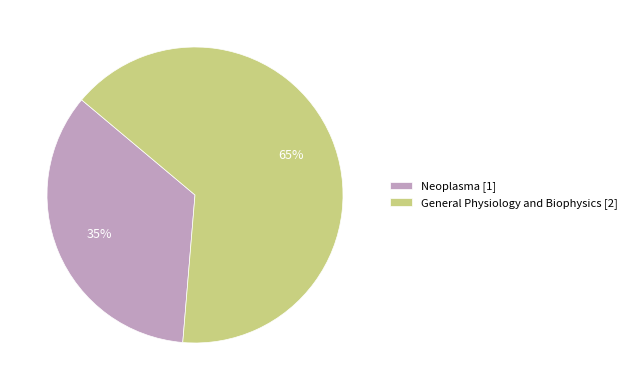

How many slices are in this pie chart?

2